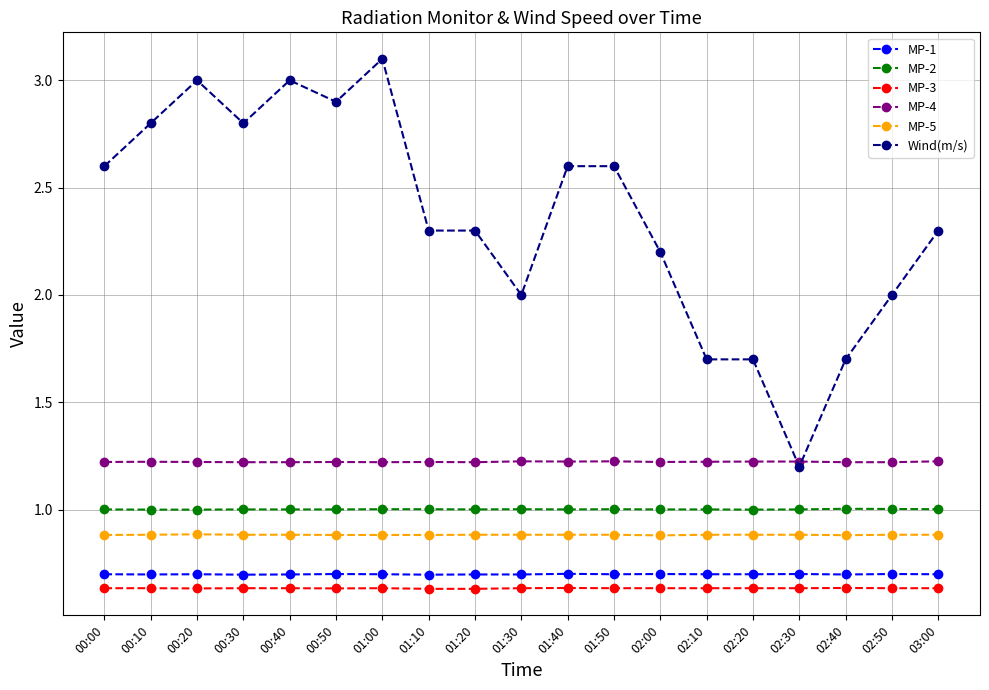

The MP-1 series shows 0.4 at 01:20. True or false?

False